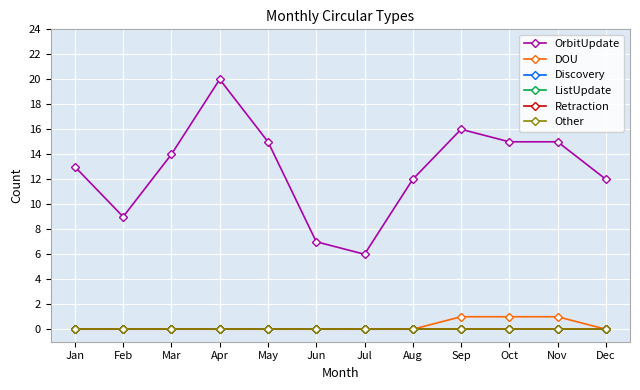

Does the chart have visible grid lines?

Yes